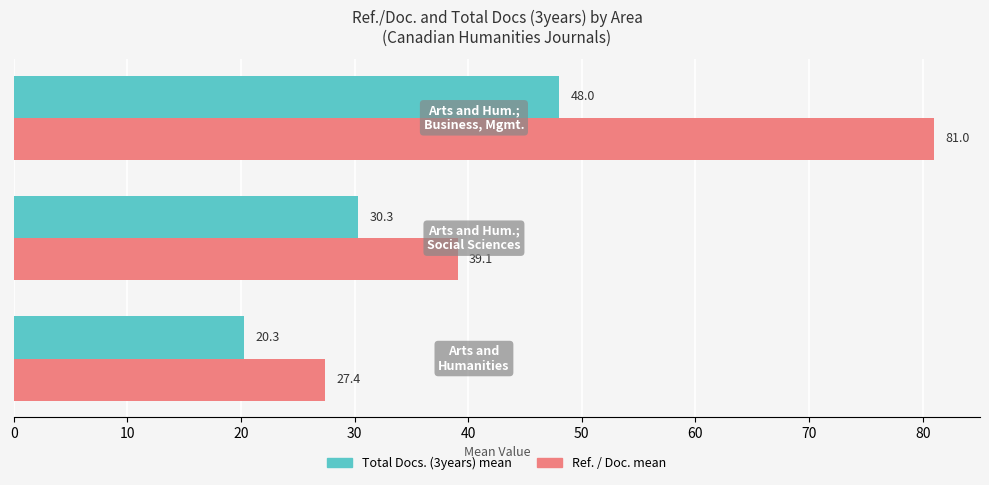

What is the smallest value displayed?

20.3